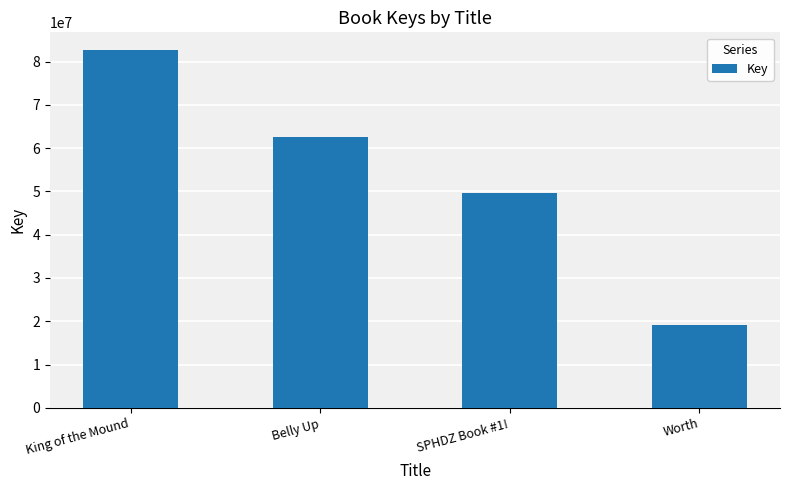

What is the difference between the values at King of the Mound and Worth?

63443368